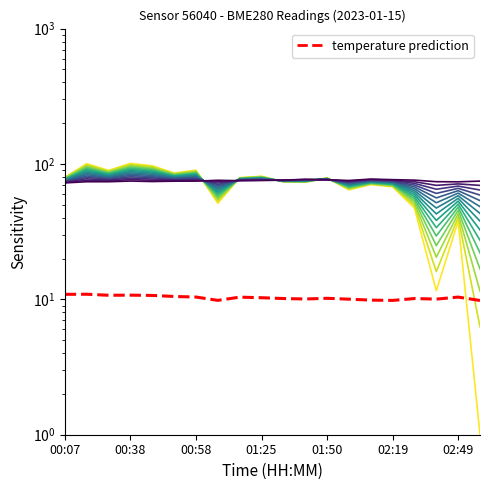

What is the value of the humidity point at the 5th from the left?

74.2